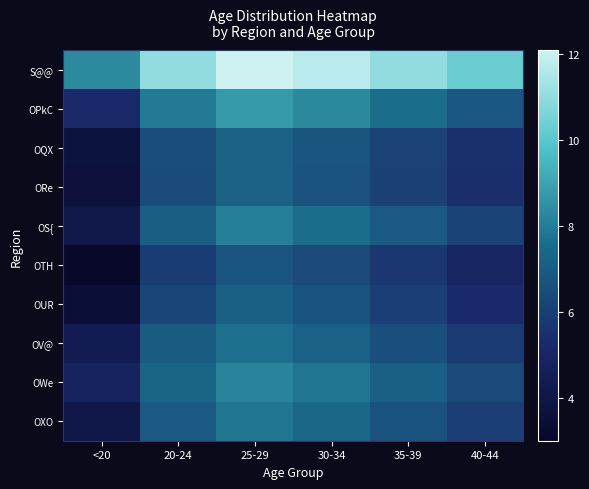

What is the spread (max minus min) of values at 40-44?

5.3